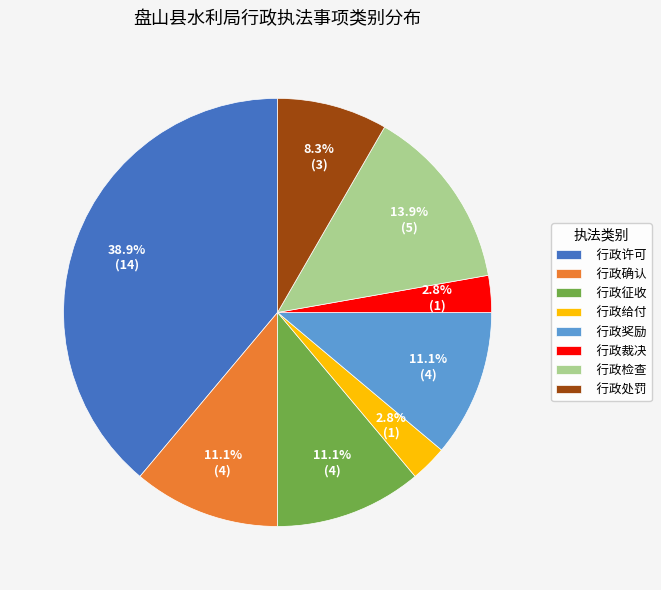

To the nearest percent, what portion does 行政检查 represent?

14%